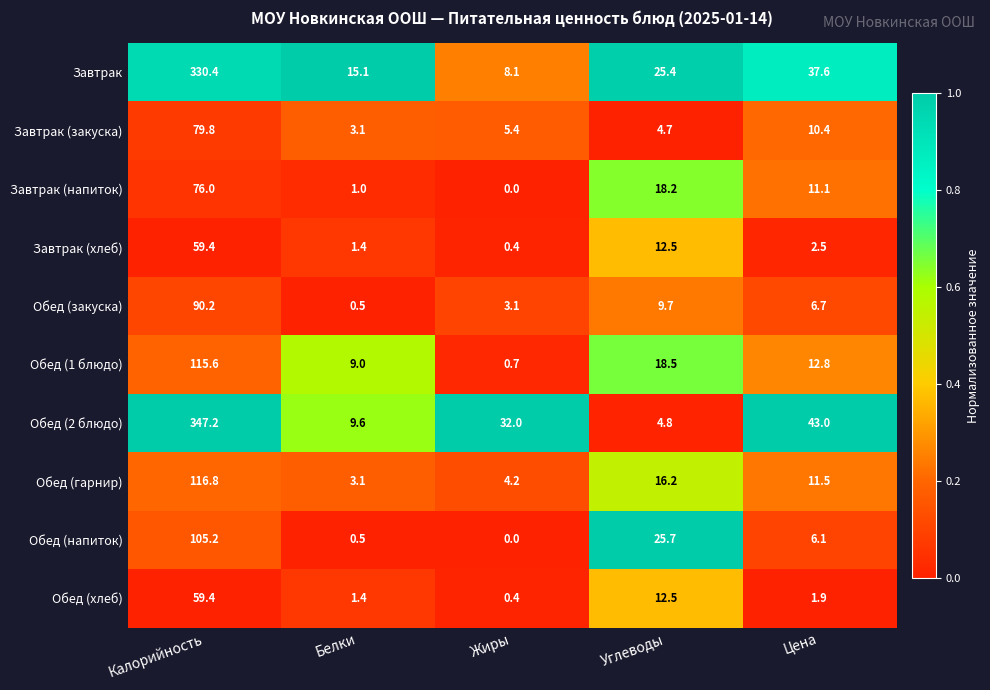

Which label corresponds to the smallest value in the chart?

Жиры